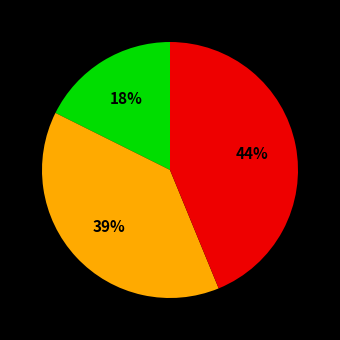

Is there any slice that represents more than half of the pie?

No